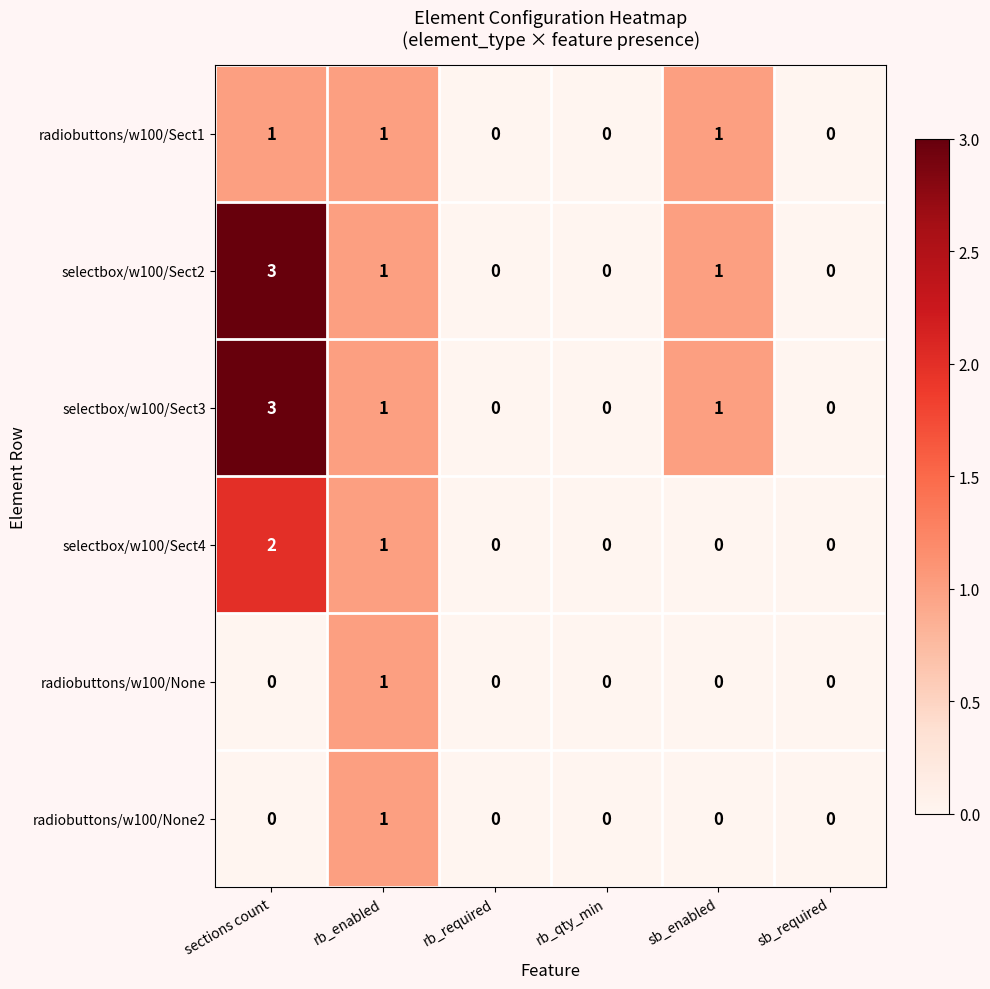

How many radiobuttons/w100/None2 values are between 0 and 1?

6